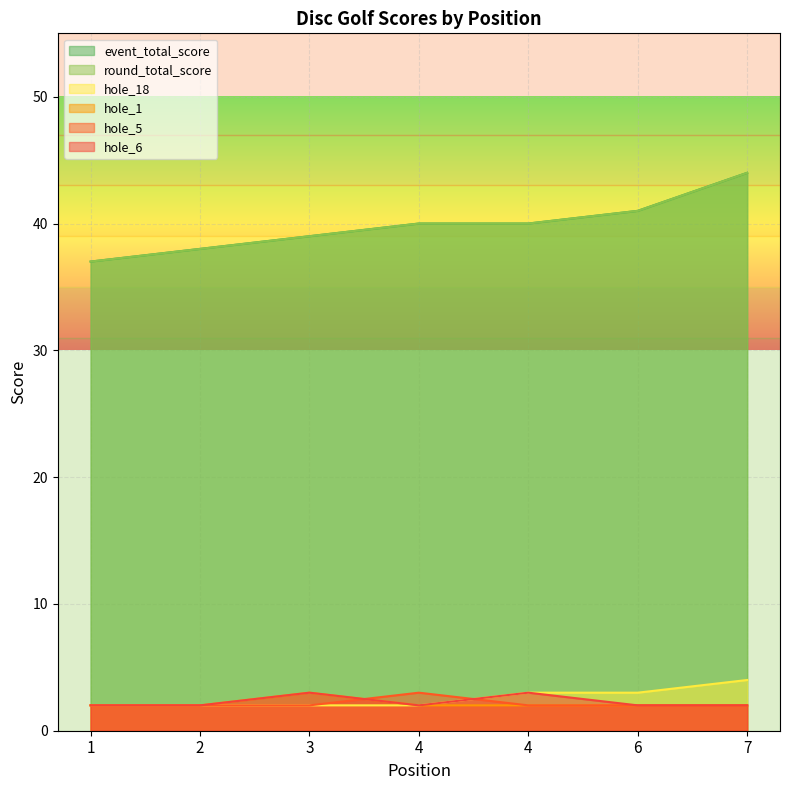

What is the sum of all hole_18 values?

18